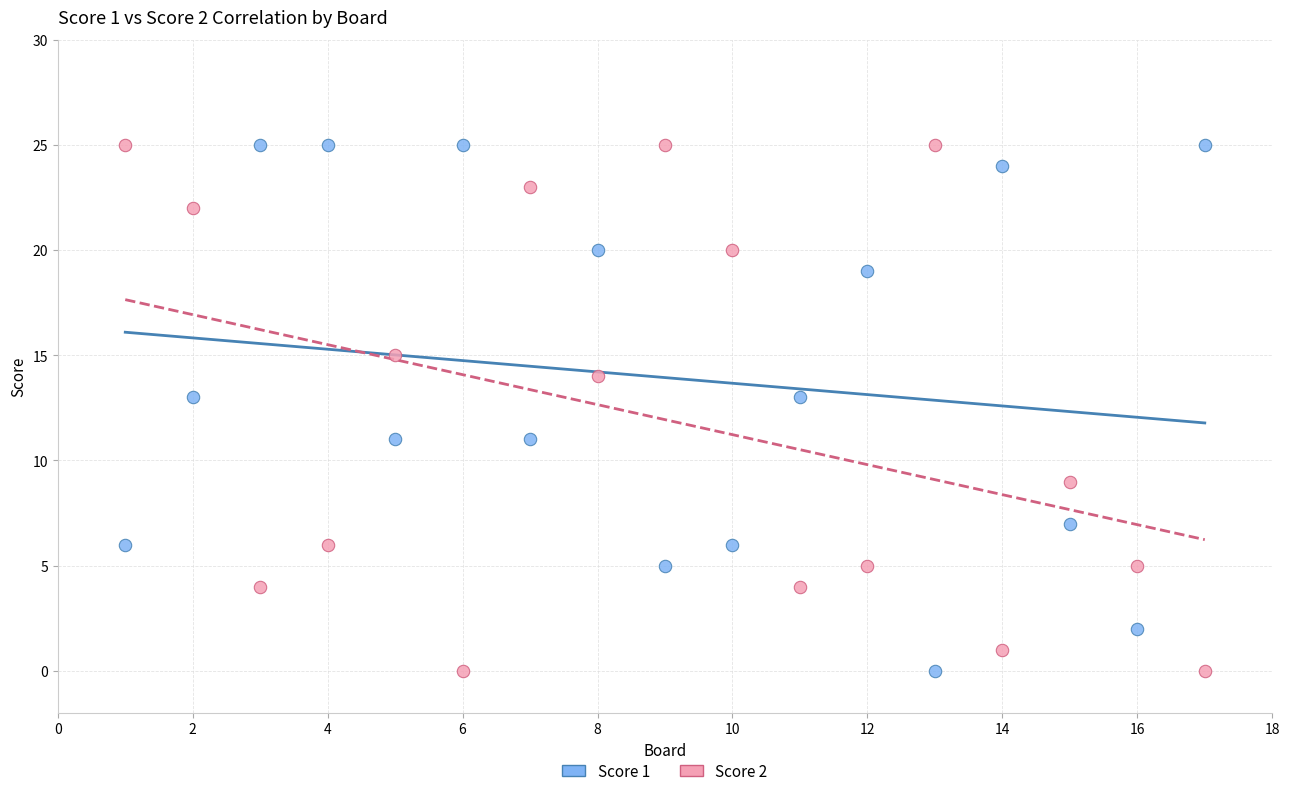

What are all the series names shown in the legend?

Score 1, Score 2